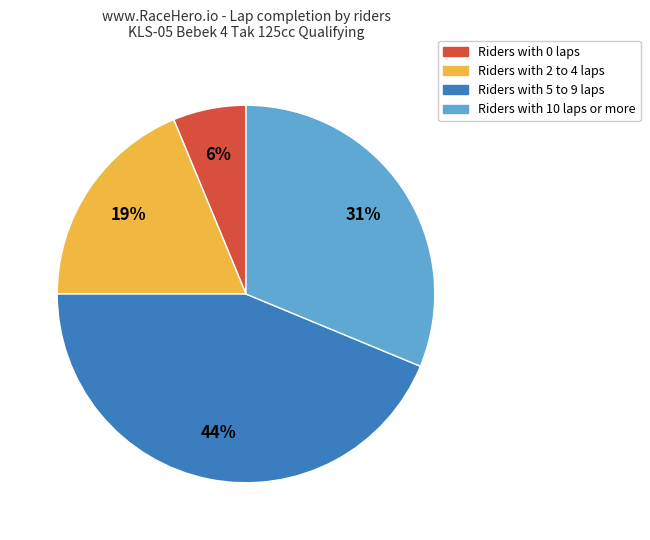

Is there a majority slice in this chart?

No